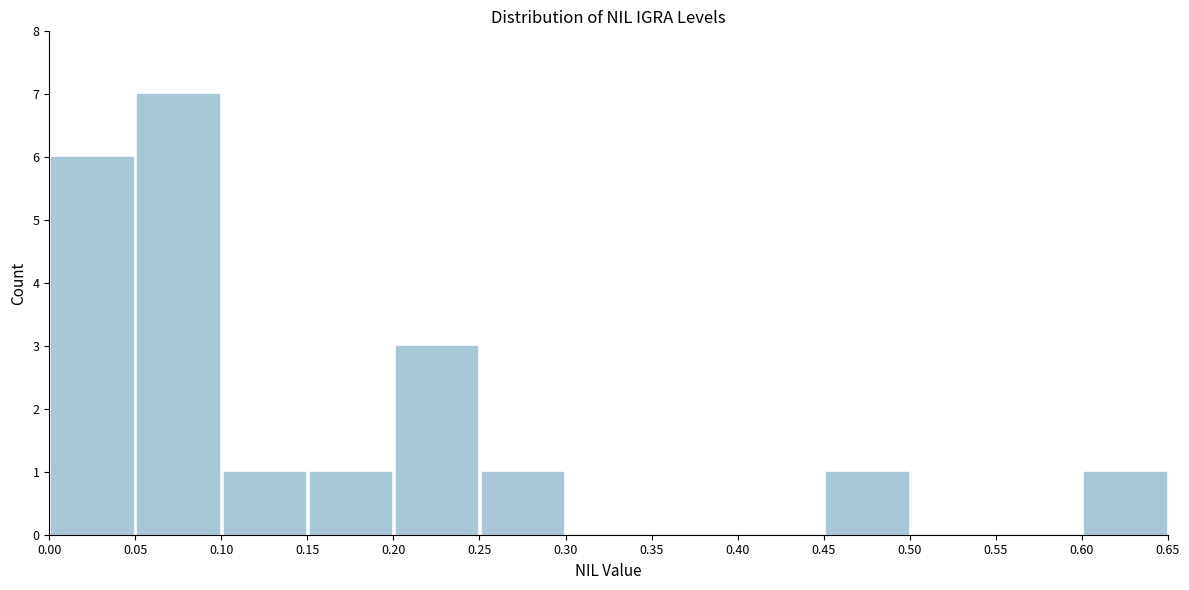

Reading left to right, transcribe this chart: for each bar, give the range it covers on the x-axis and its height. The values are not printed on the chart, so give them approximately, as read against the axis.

0.00 to 0.05: 6
0.05 to 0.10: 7
0.10 to 0.15: 1
0.15 to 0.20: 1
0.20 to 0.25: 3
0.25 to 0.30: 1
0.30 to 0.35: 0
0.35 to 0.40: 0
0.40 to 0.45: 0
0.45 to 0.50: 1
0.50 to 0.55: 0
0.55 to 0.60: 0
0.60 to 0.65: 1